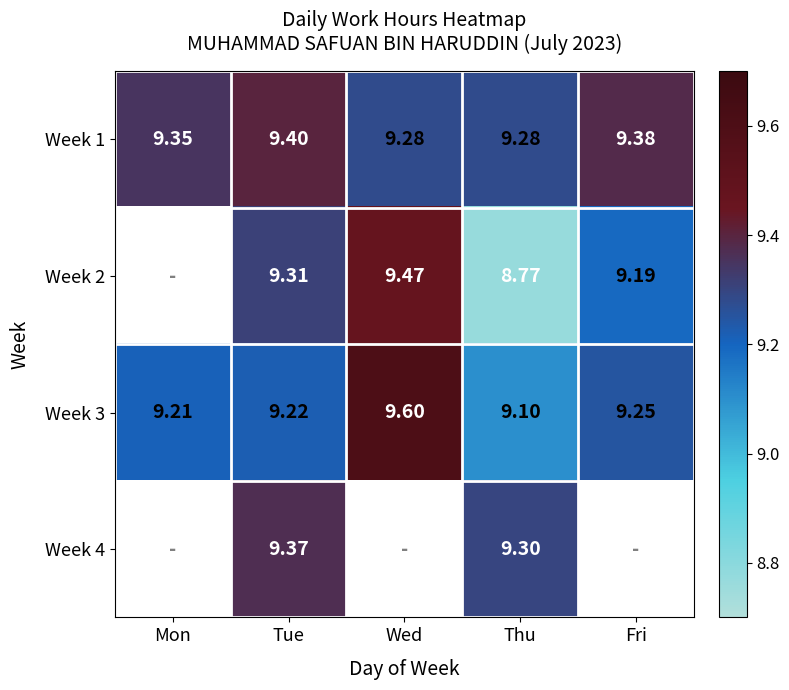

Rank the categories by Week 3 value from highest to lowest.

Wed, Fri, Tue, Mon, Thu